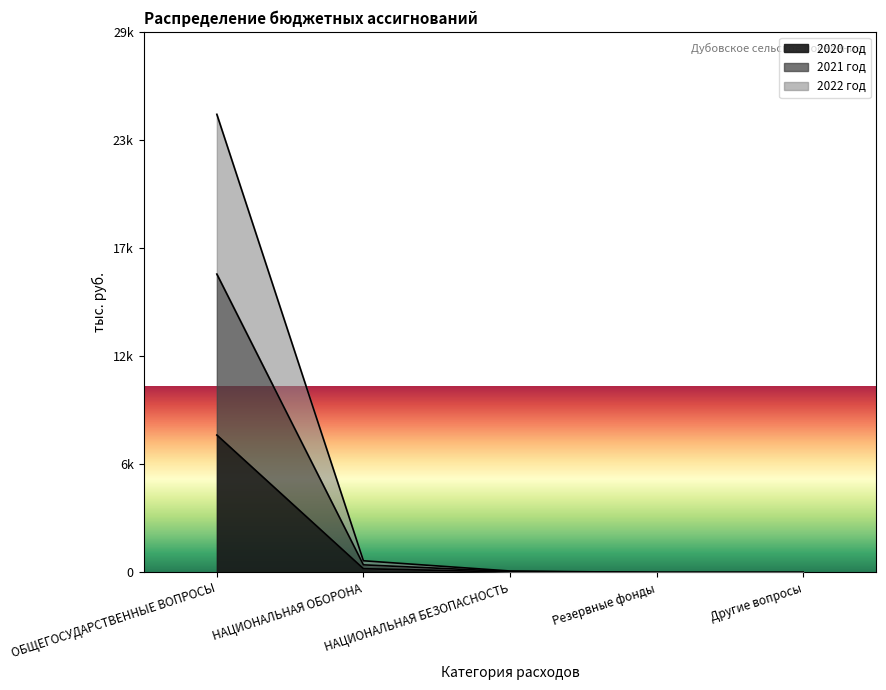

Which series has the largest range (max minus min)?

2022 год